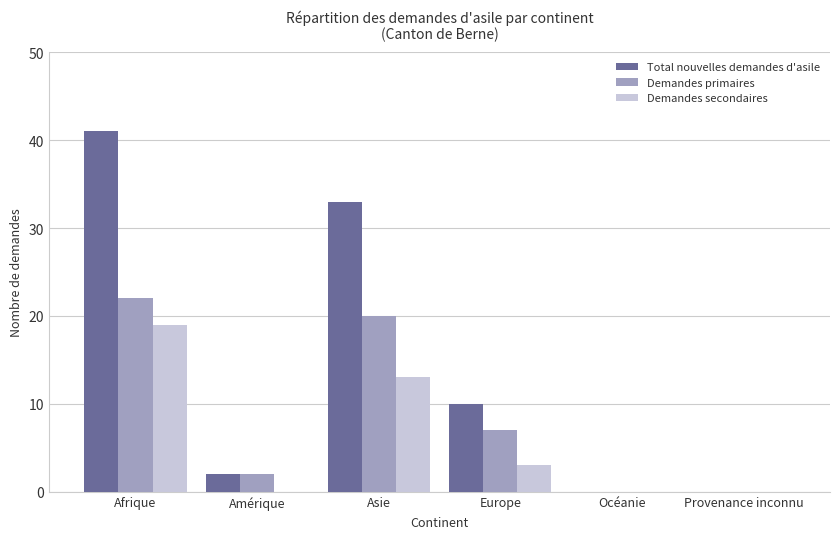

What is the sum of all Demandes primaires values?

51